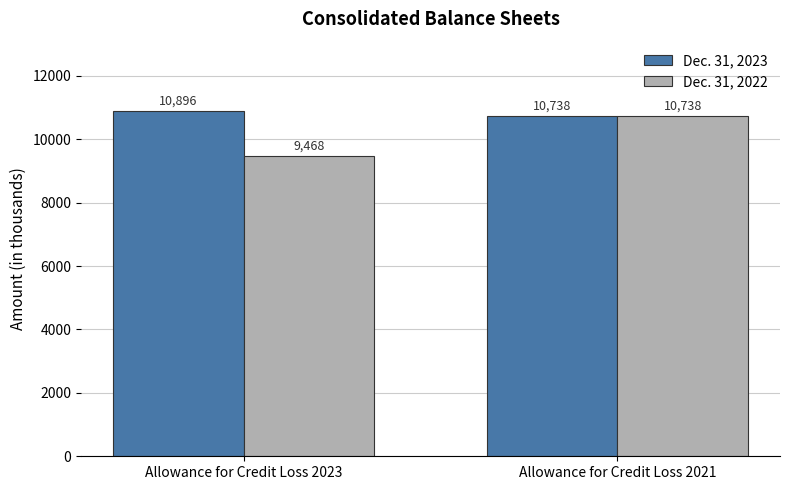

What is the value of the Dec. 31, 2022 bar at the 1st from the left?

9468